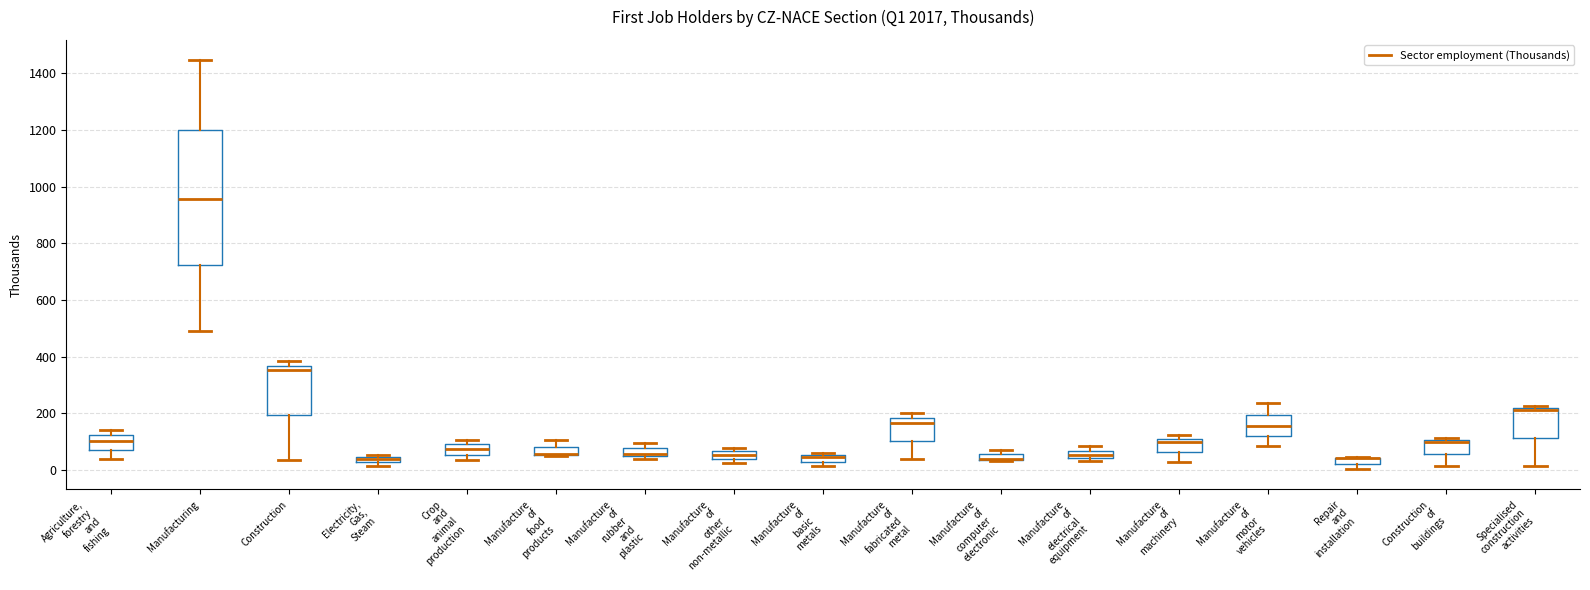

Which box is the tallest, from its lower edge to its upper edge?

Manufacturing